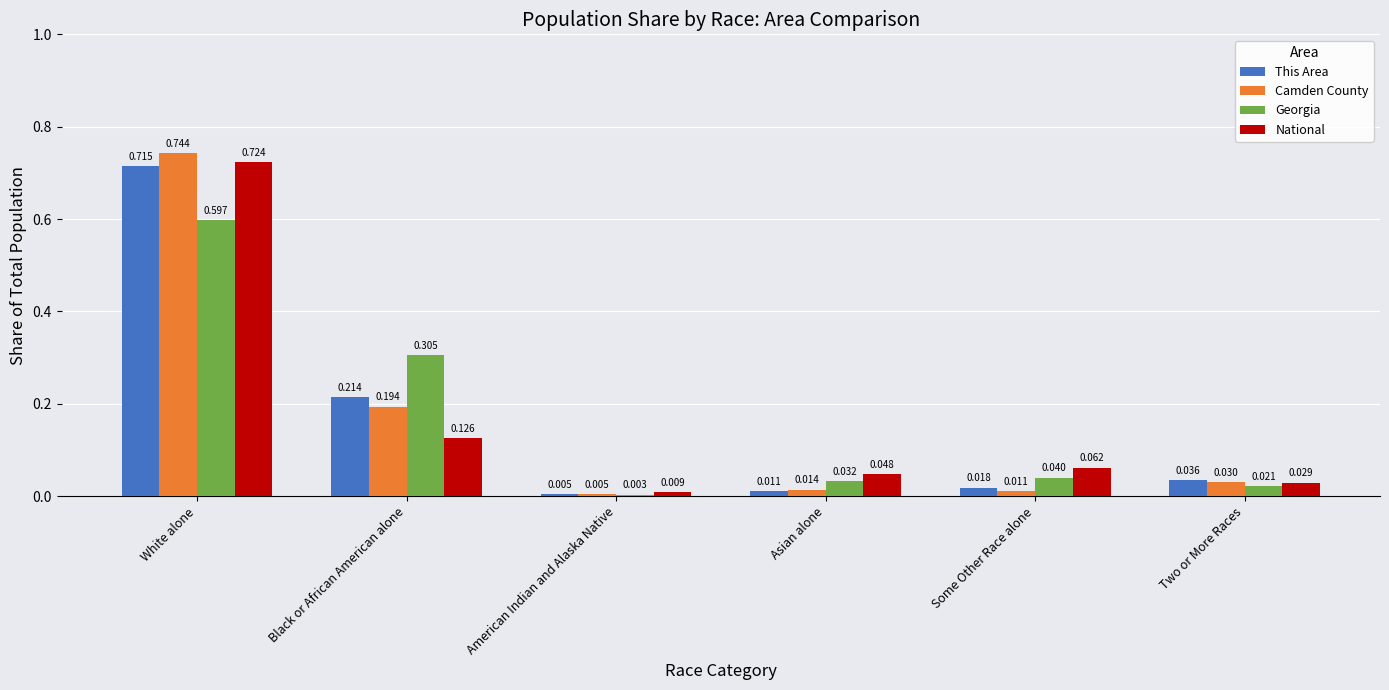

Which series has the largest range (max minus min)?

Camden County